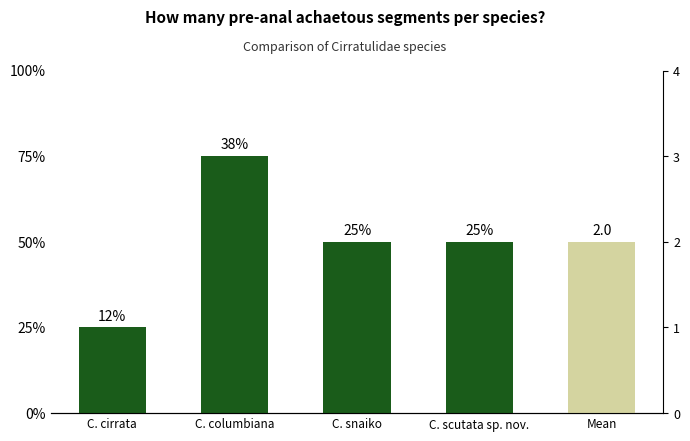

Are the bars horizontal?

No